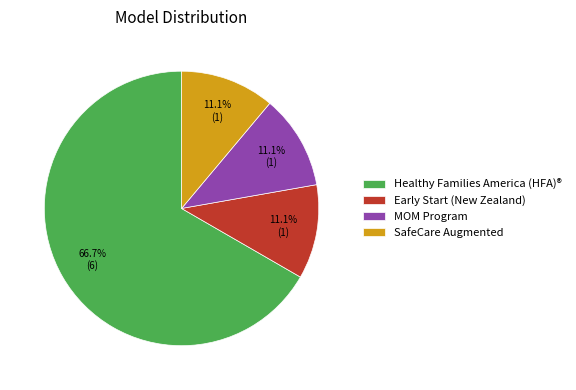

To the nearest percent, what is the difference between the largest and smallest slice percentages?

56%